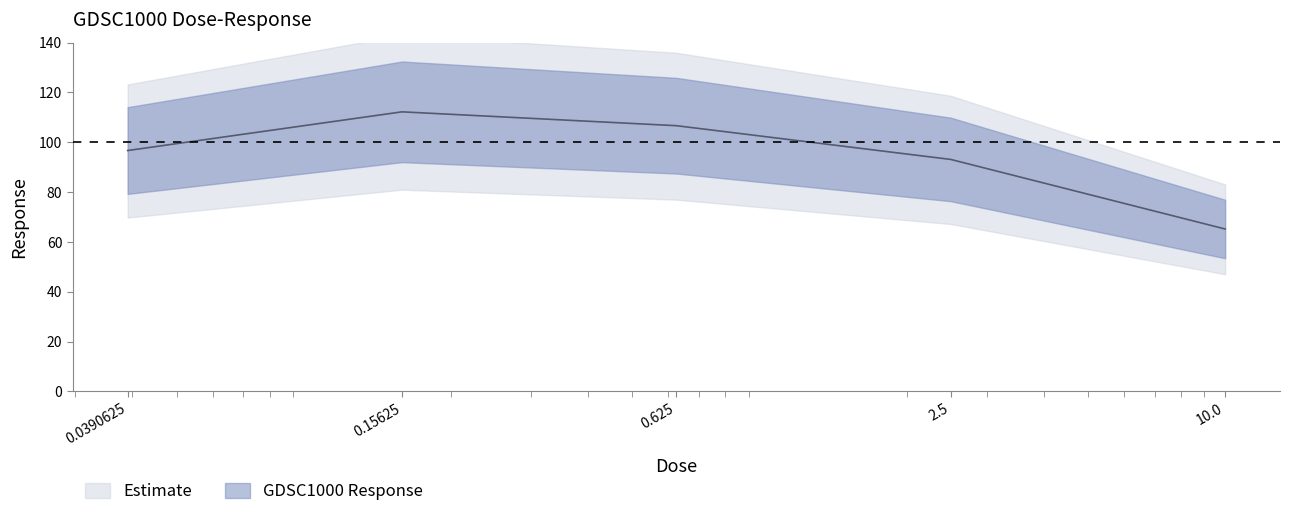

What is the label of the 4th point from the right?

0.15625